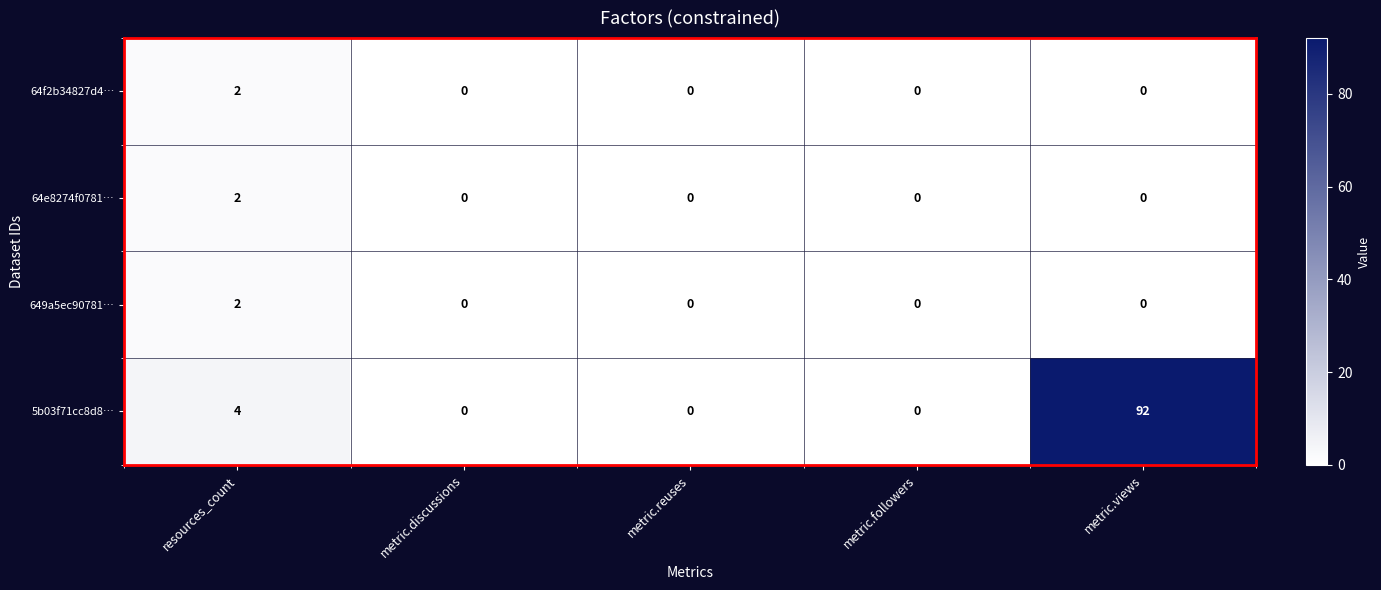

Is it true that 649a5ec90781… equals -1 at metric.reuses?

False